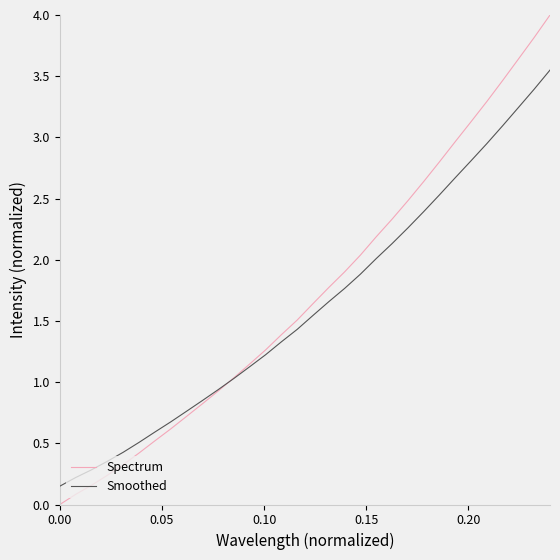

What is the maximum value for Spectrum?

4.0